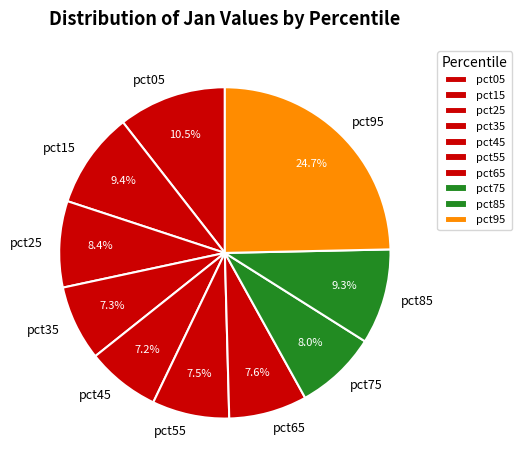

How many segments does this pie chart have?

10